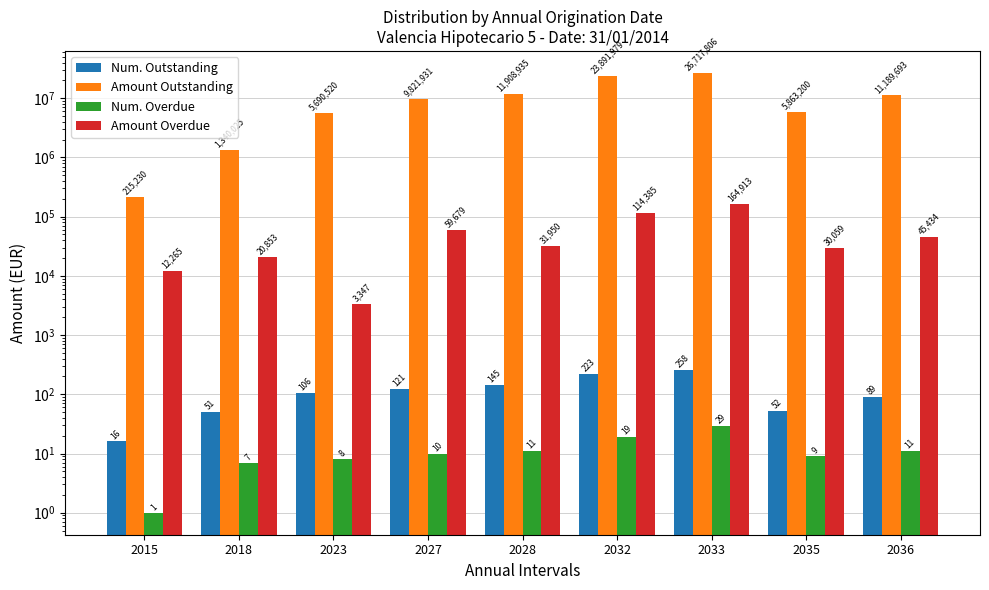

How many data points does each series have?

9